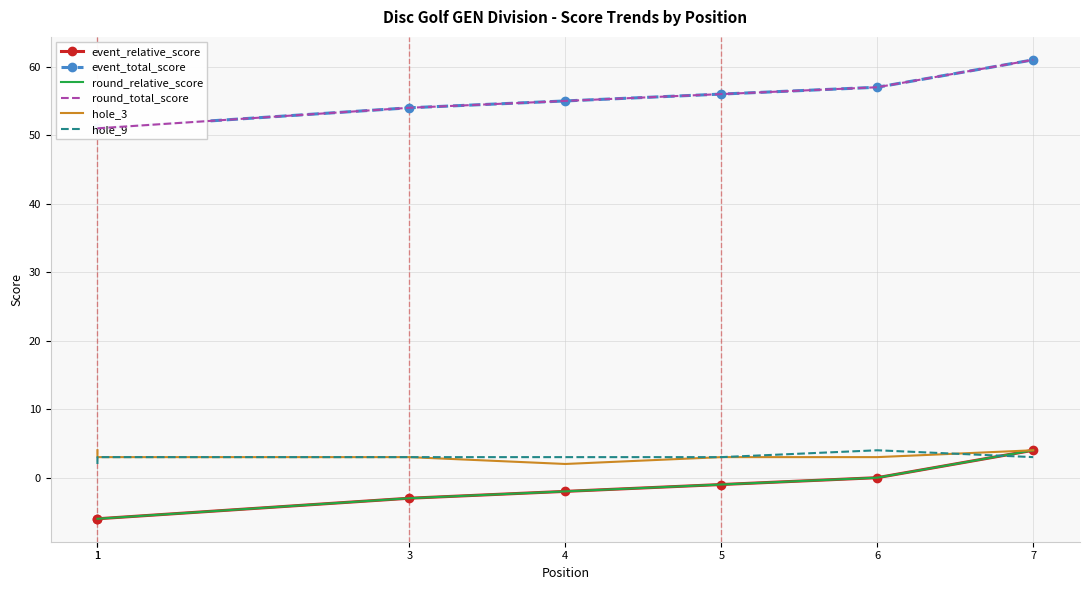

What is the difference between the maximum and minimum values in the event_total_score series?

10